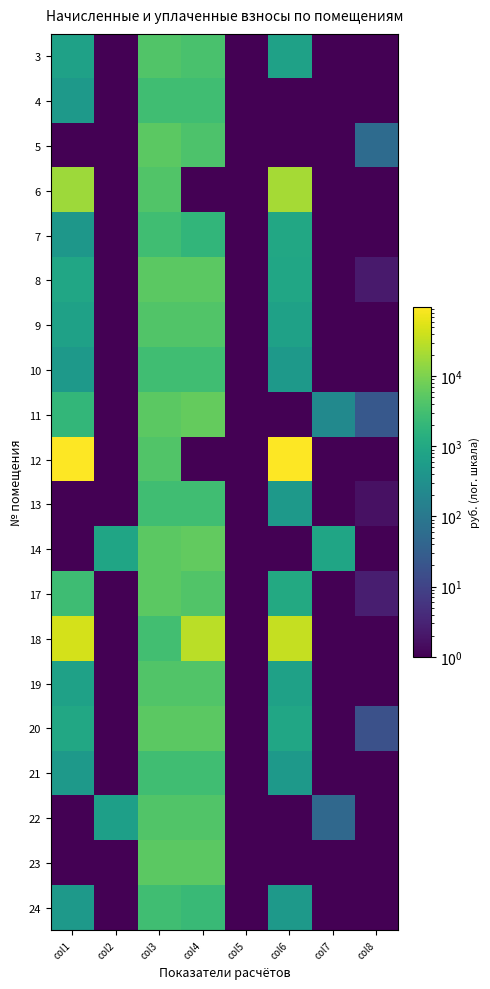

List the series in order of their peak value, highest first.

12, 18, 6, 11, 14, 20, 17, 5, 23, 8, 9, 3, 19, 22, 4, 7, 10, 24, 13, 21